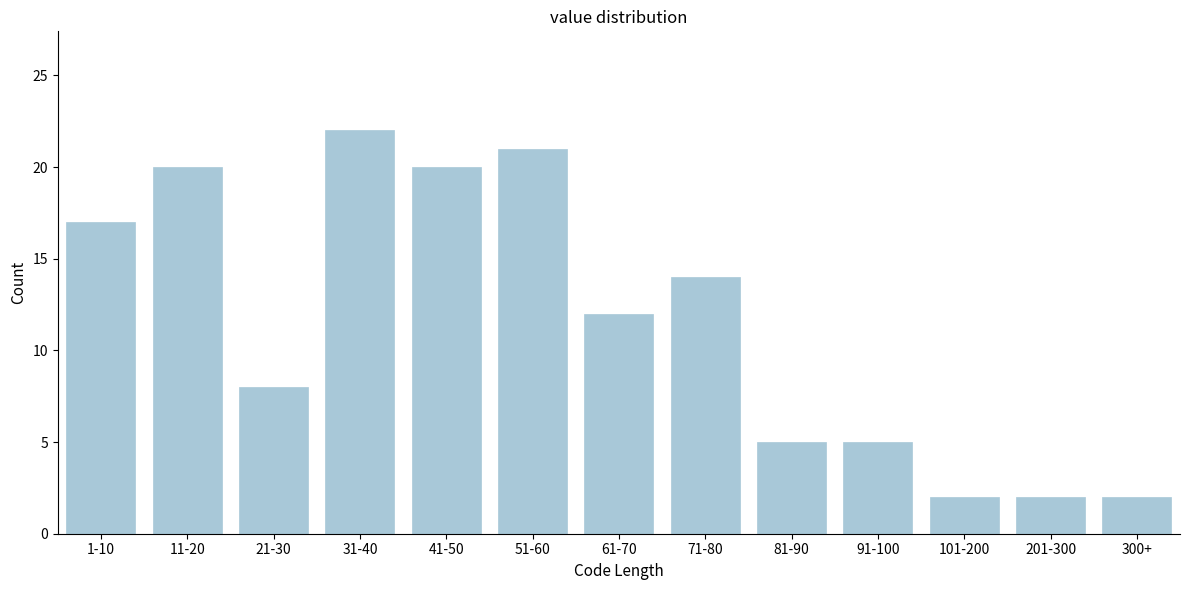

Reading left to right, list all the values displayed in this chart.

1-10=17	11-20=20	21-30=8	31-40=22	41-50=20	51-60=21	61-70=12	71-80=14	81-90=5	91-100=5	101-200=2	201-300=2	300+=2